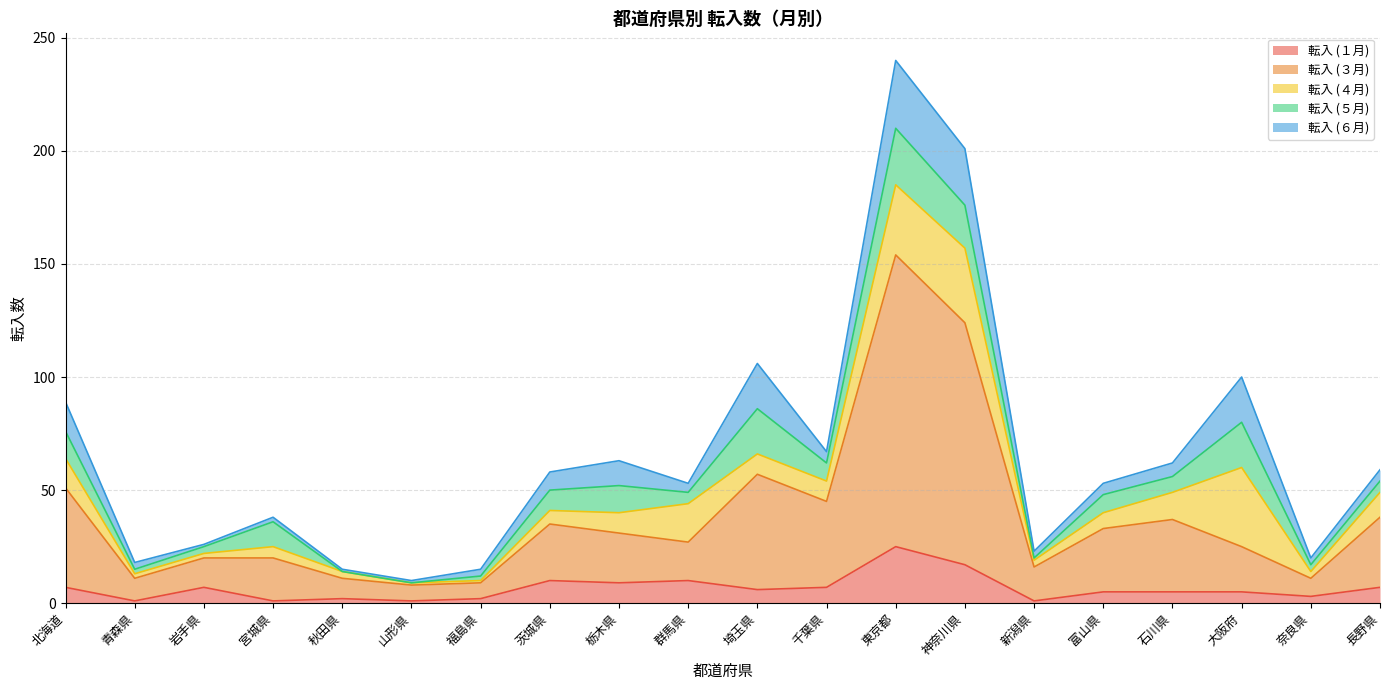

Which series has the widest spread of values?

転入 (３月)